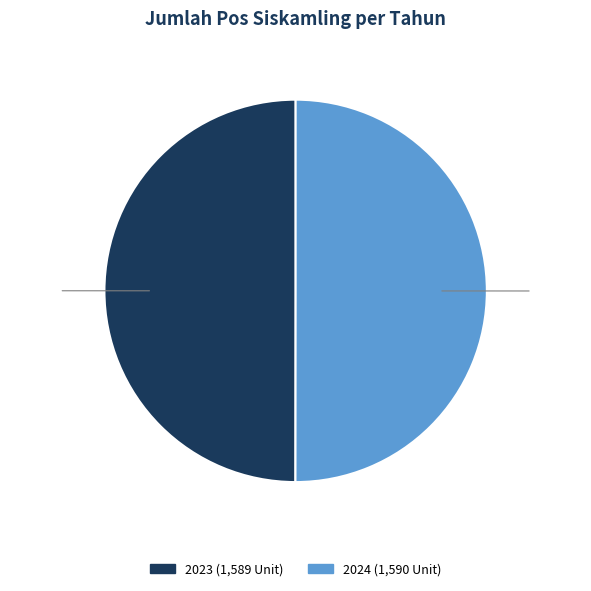

What percentage is NOT represented by 2023?

50.0%